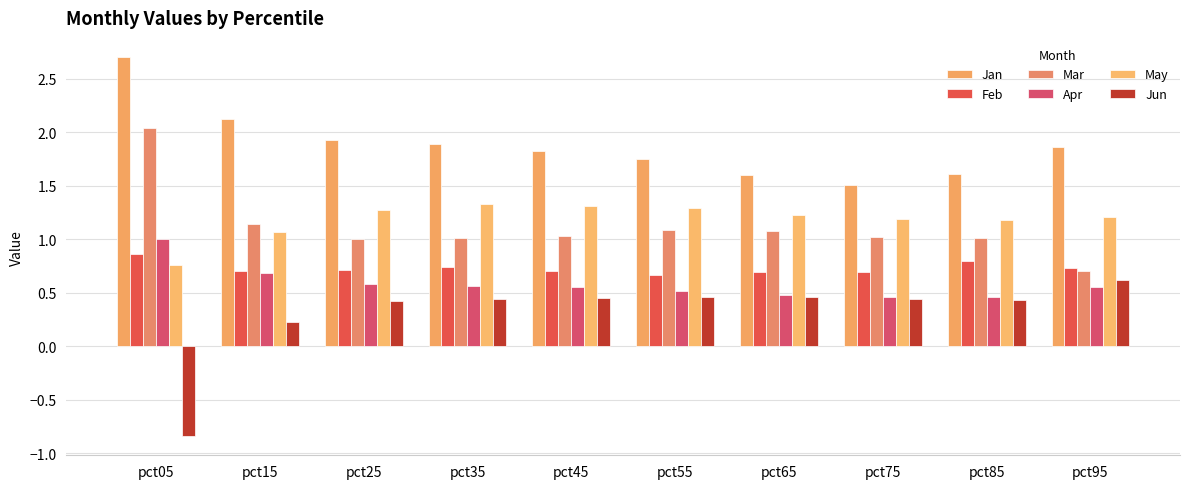

Is it true that Mar equals 0.3 at pct95?

False